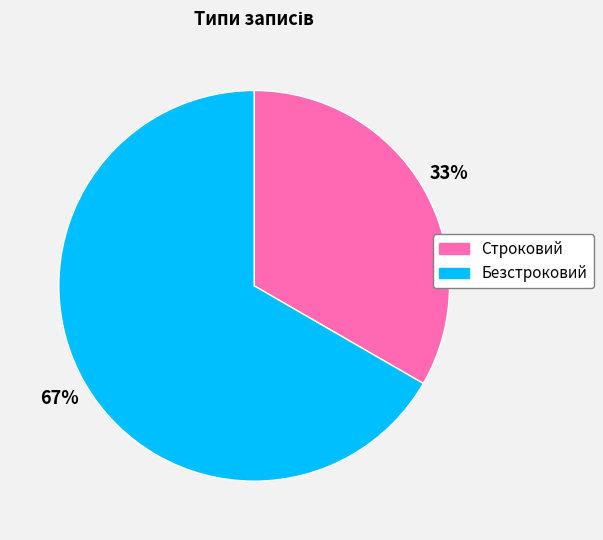

How many slices are in this pie chart?

2